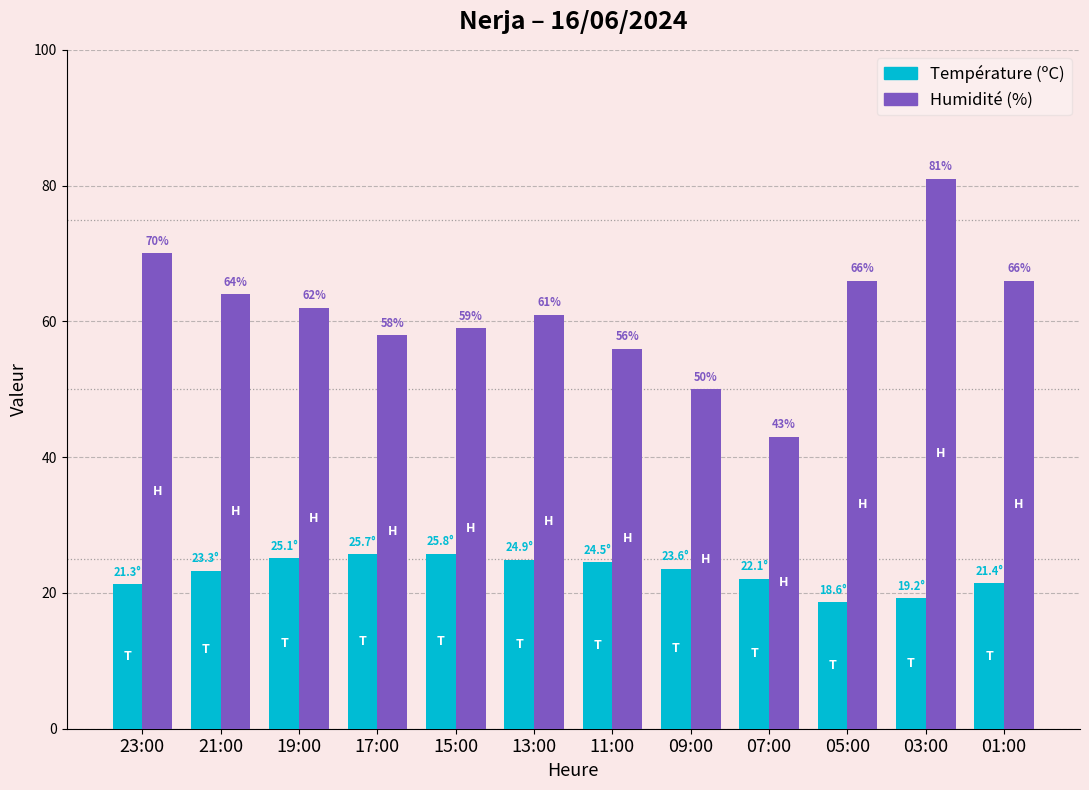

Where does the Humidité (%) series first go above 62?

23:00